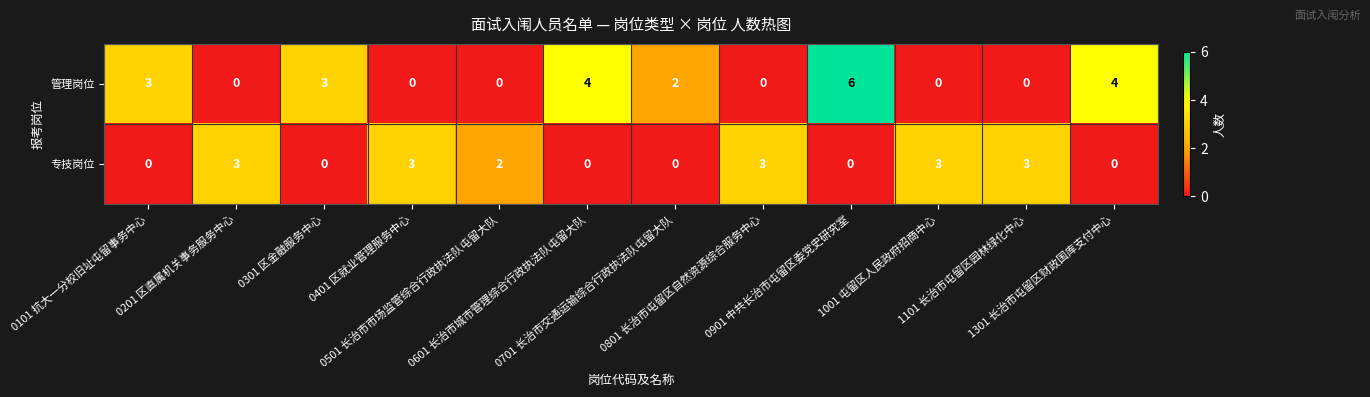

Count the 管理岗位 values in the range 0 to 4.

11